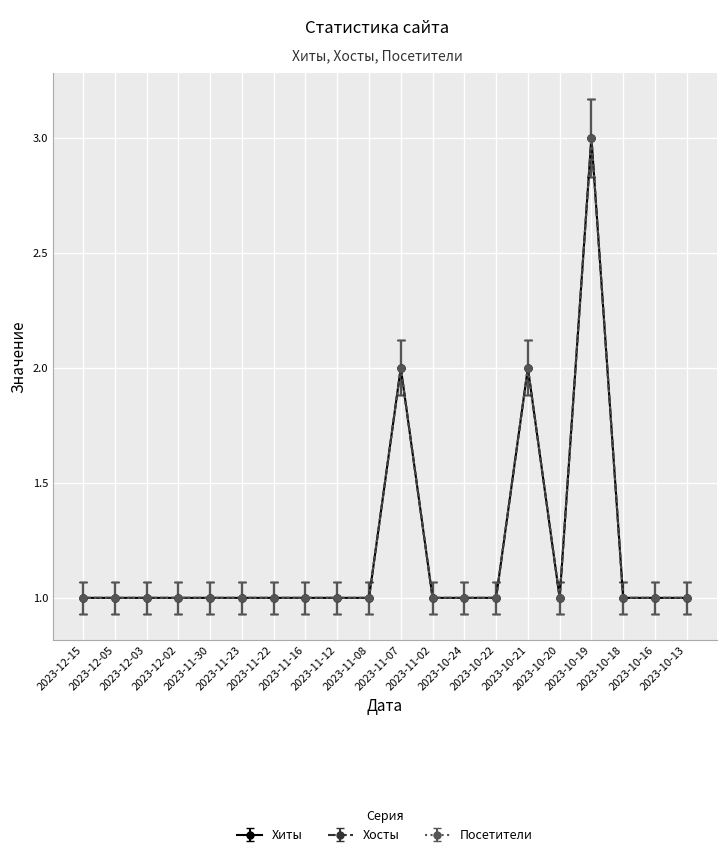

Does the chart have visible grid lines?

Yes